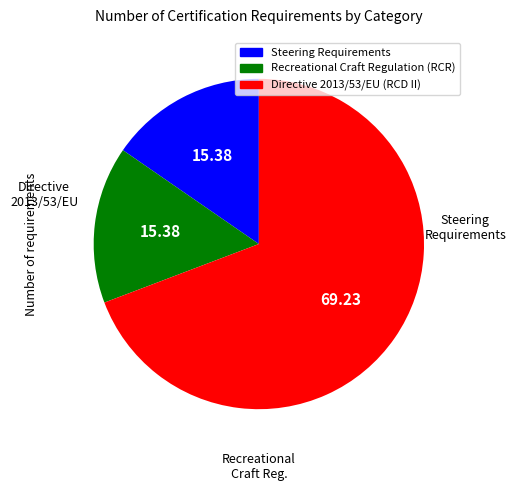

Is there any slice that represents more than half of the pie?

Yes